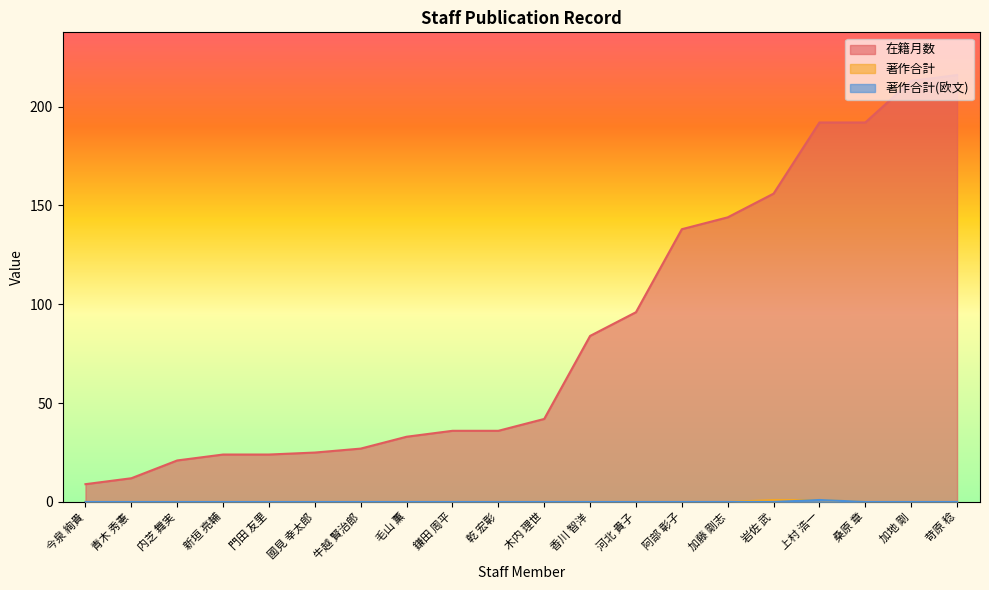

At which label is 在籍月数 closest to 112?

河北 貴子